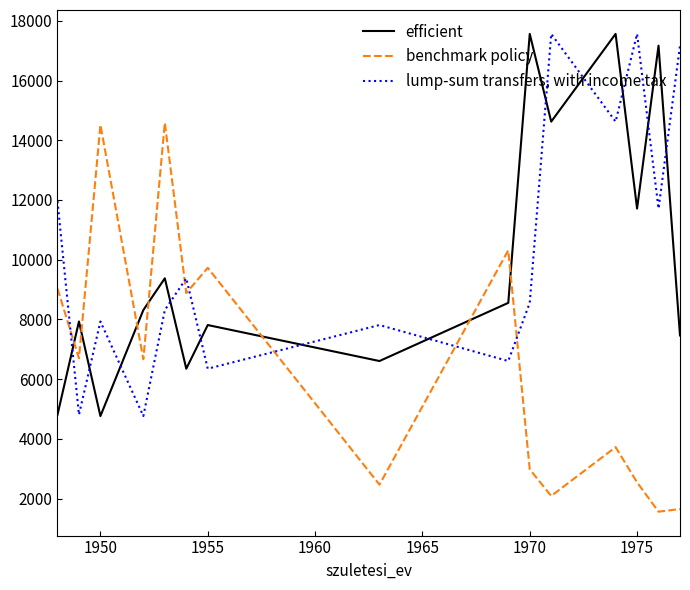

True or false: lump-sum transfers, with income tax and efficient intersect in this chart.

True